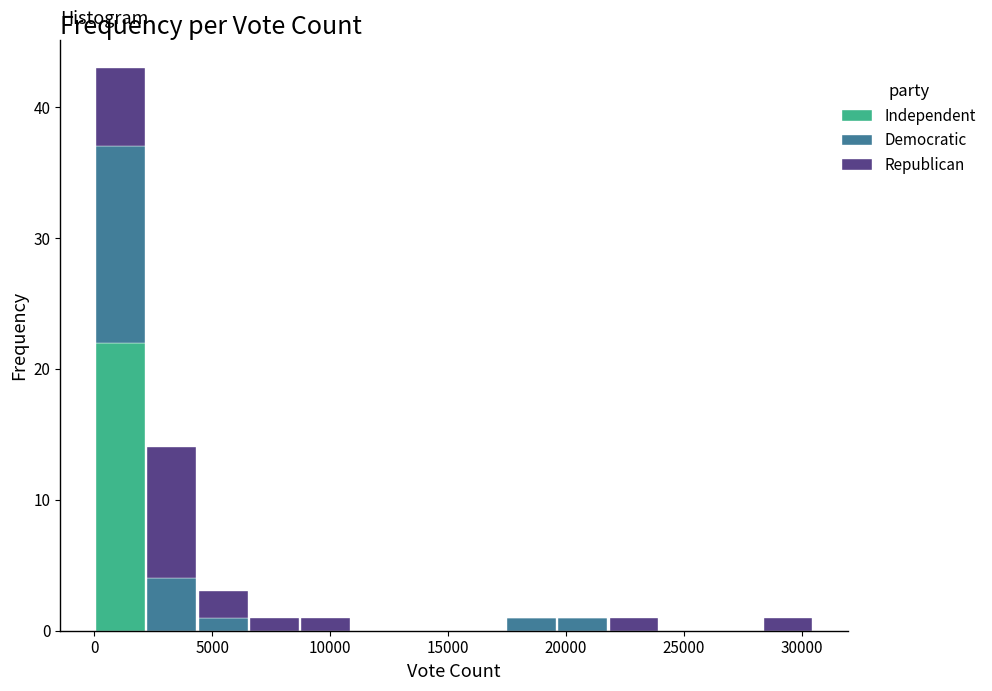

Reading left to right, transcribe this chart: for each stacked bar, give the range it covers on the x-axis and its total height. Neither the bar edges nor the heights are printed on the chart, so give them approximately, as read against the axes.

0 to 2000: 43
2000 to 4500: 14
4500 to 6500: 3
6500 to 8500: 1
8500 to 11000: 1
11000 to 13000: 0
13000 to 15500: 0
15500 to 17500: 0
17500 to 19500: 1
19500 to 22000: 1
22000 to 24000: 1
24000 to 26000: 0
26000 to 28500: 0
28500 to 30500: 1